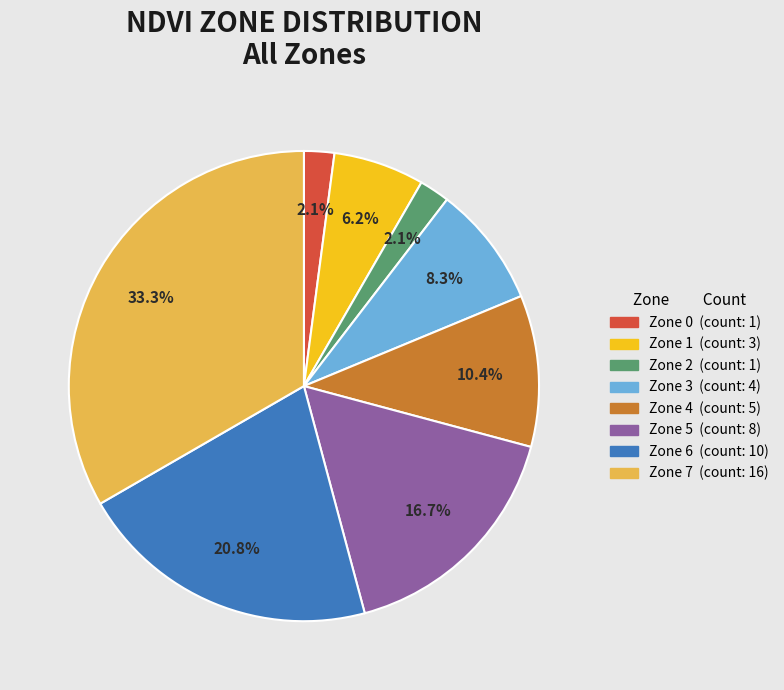

What is the largest slice in the pie chart?

Zone 7